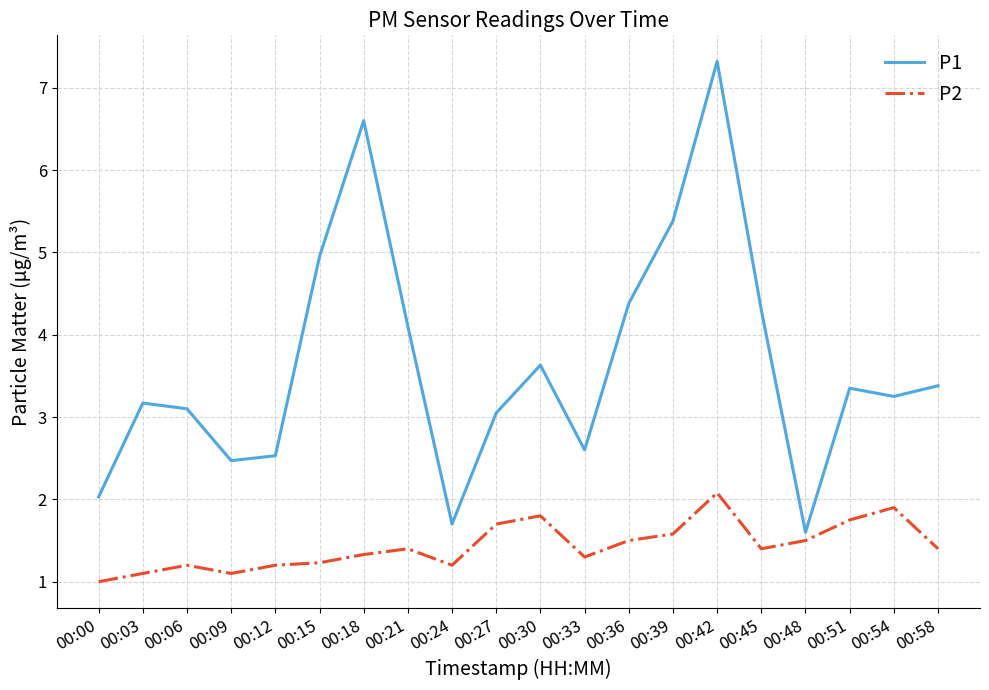

Where is the first local minimum for P1?

00:09